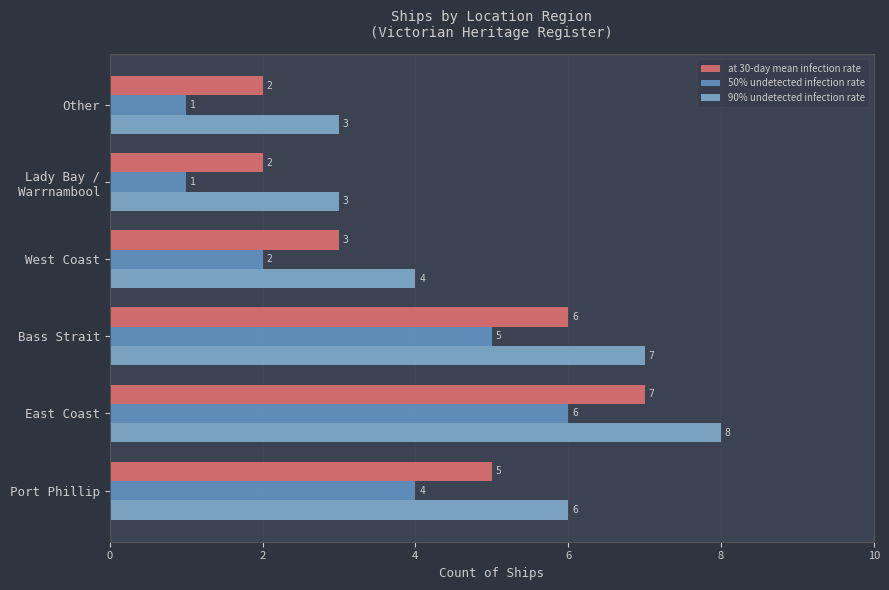

At Bass Strait, list the series in order from smallest to largest.

50% undetected infection rate, at 30-day mean infection rate, 90% undetected infection rate